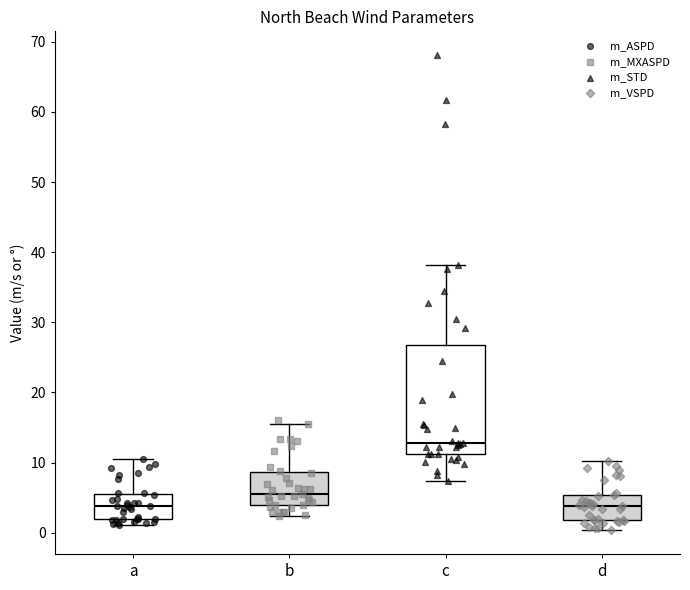

Reading left to right, transcribe this box plot: for each box, give where its median line is, the range the box spans, and where its two whiskers end, as read against the y-axis. The values are not printed on the chart, so give them approximately, as read against the axis.

a: median 4, box 2 to 6, whiskers 1 to 10
b: median 6, box 4 to 9, whiskers 2 to 15
c: median 13, box 11 to 27, whiskers 7 to 38
d: median 4, box 2 to 5, whiskers 0 to 10